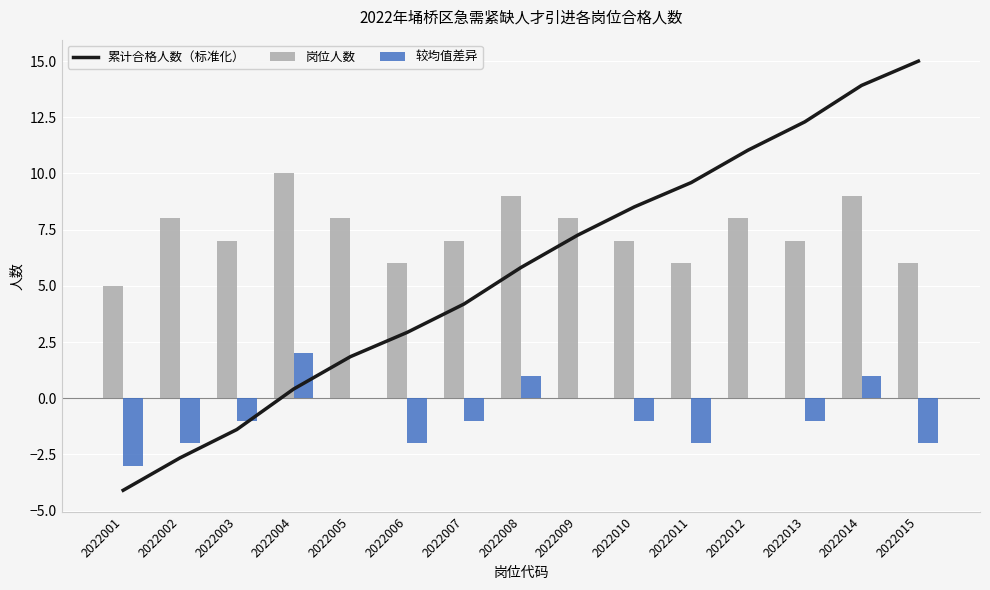

Is the value of 较均值差异 at 2022008 greater than the value of 累计合格人数（标准化） at 2022004?

Yes